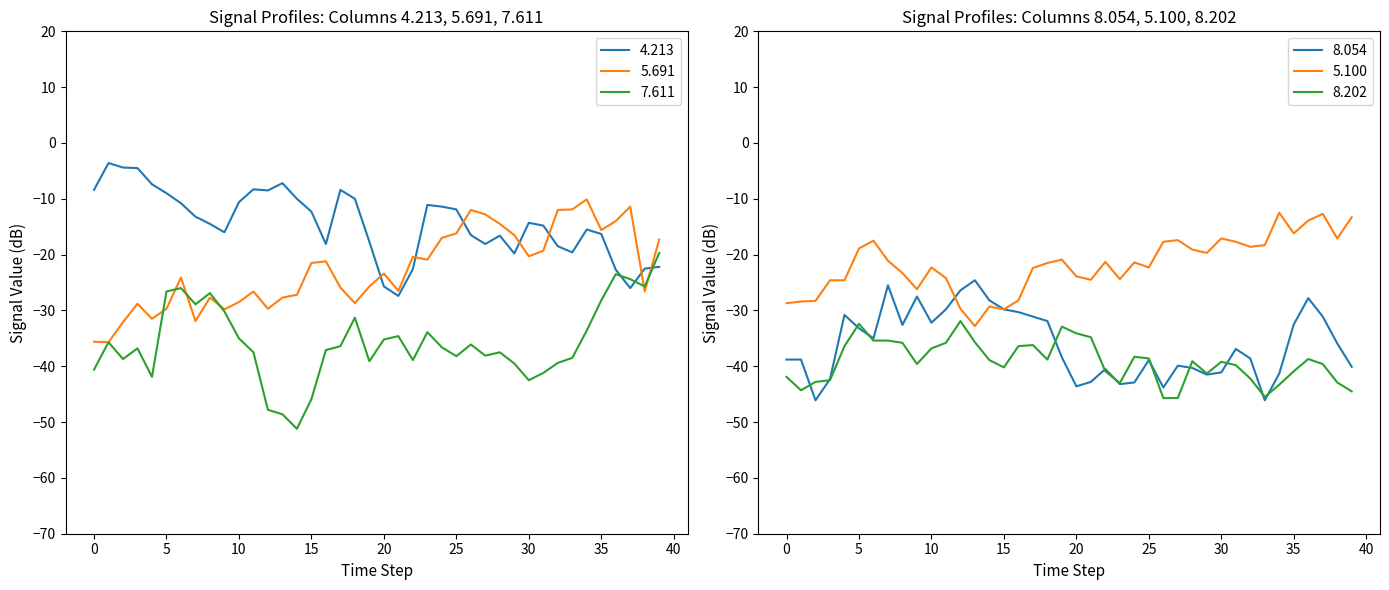

Where does the 5.691 series first go above -23?

15